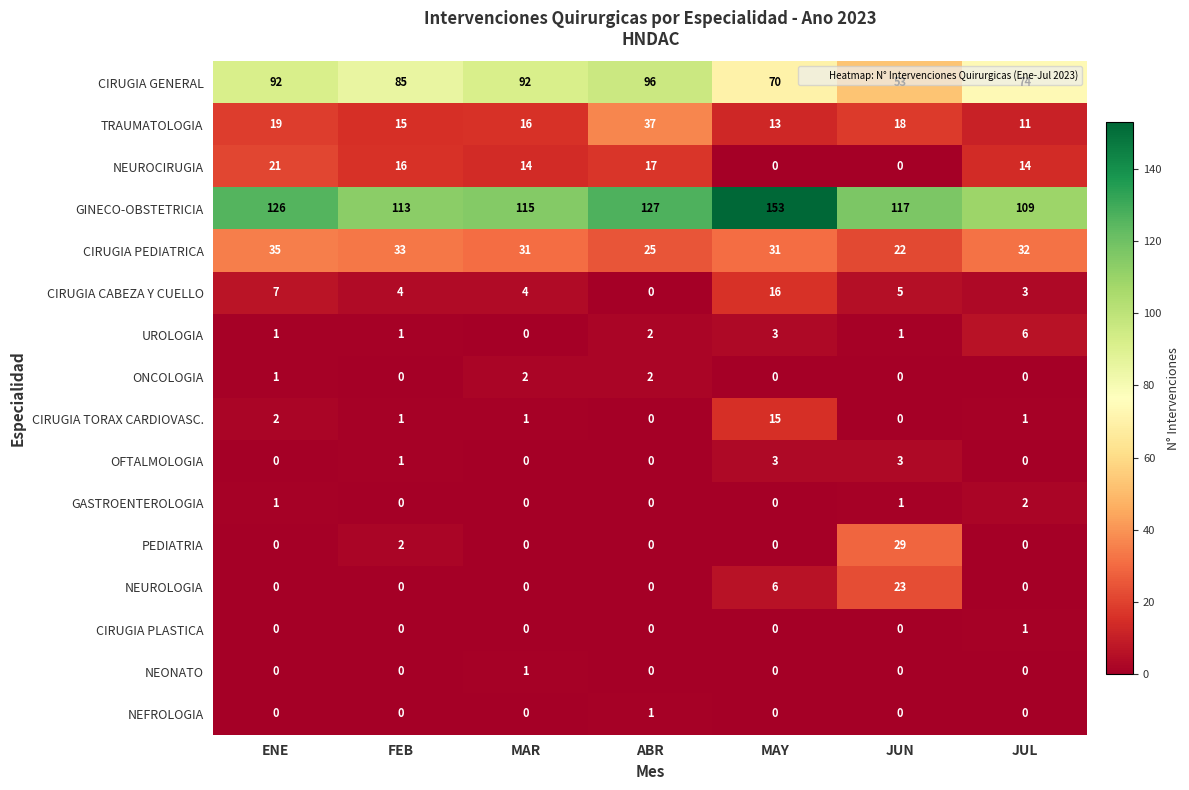

What is the maximum value for TRAUMATOLOGIA?

37